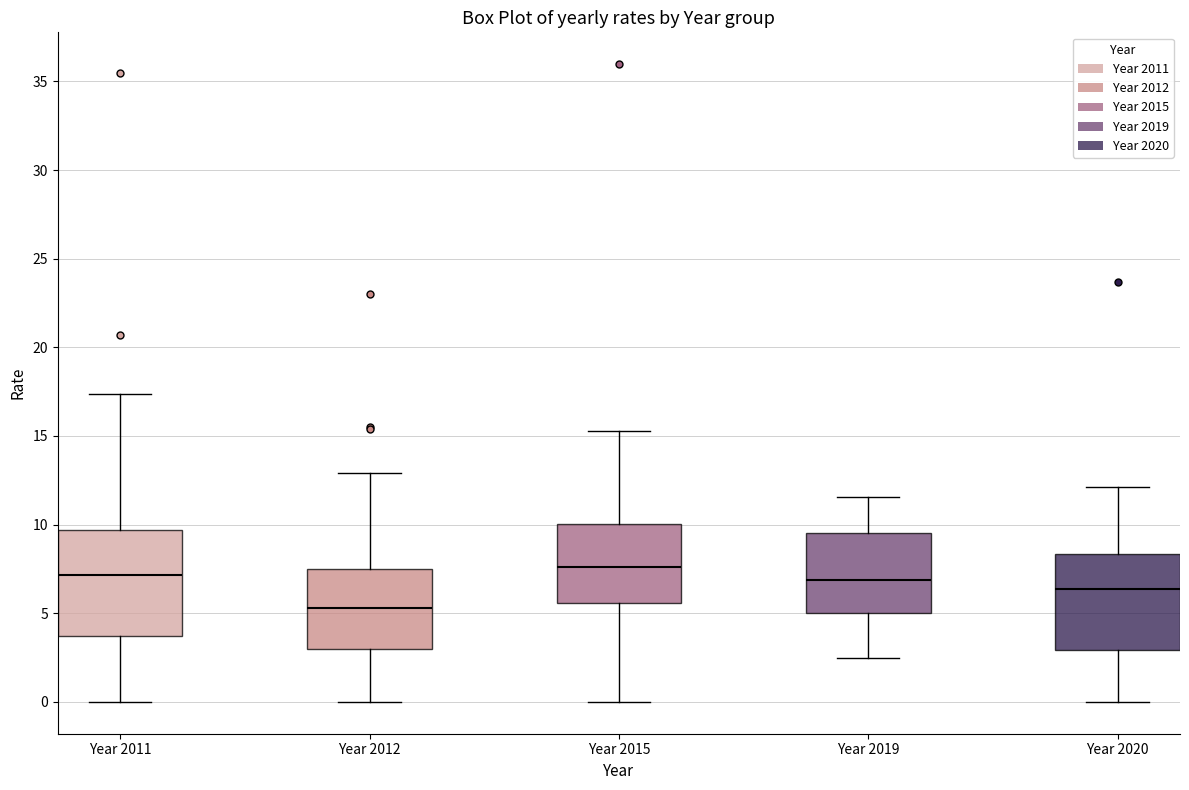

Which box is the tallest, from its lower edge to its upper edge?

Year 2011